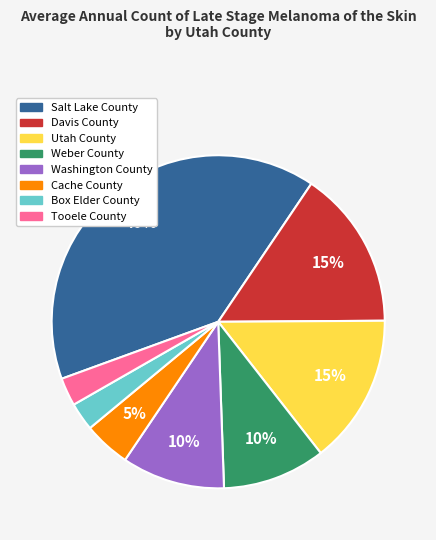

How many segments does this pie chart have?

8